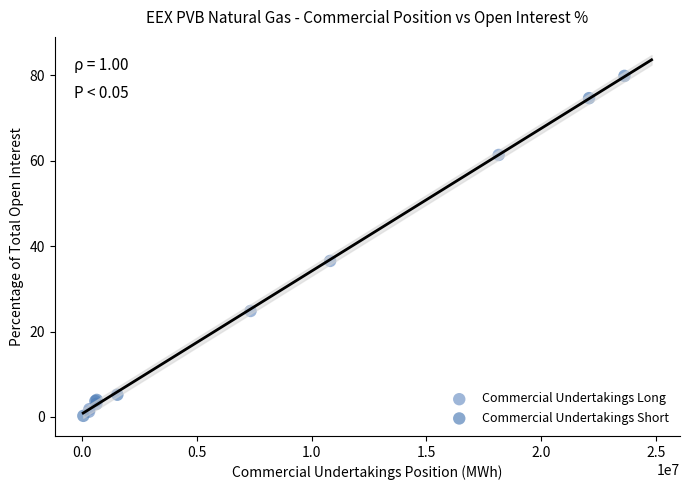

Which series contains the highest Y value?

Commercial Undertakings Short